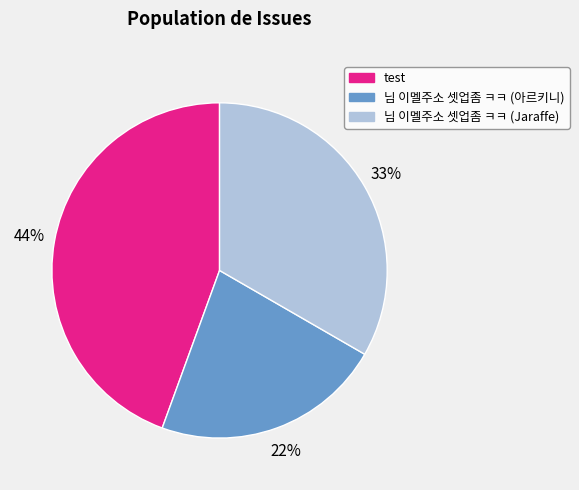

How many segments does this pie chart have?

3